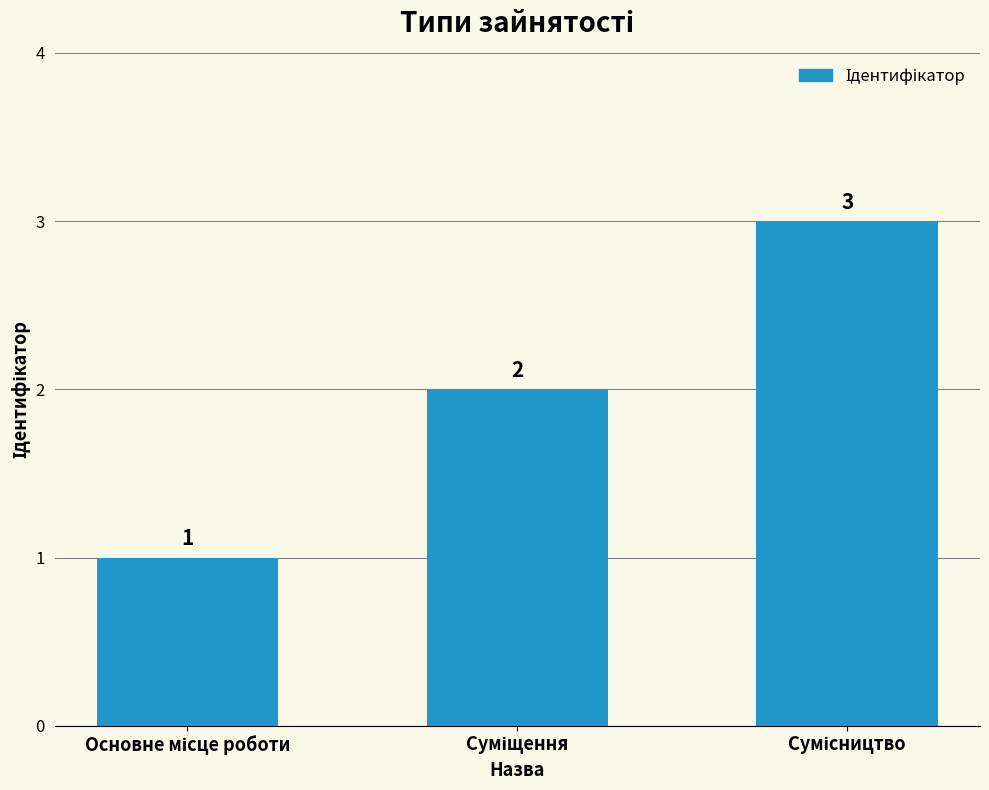

How many bars are there in total?

3